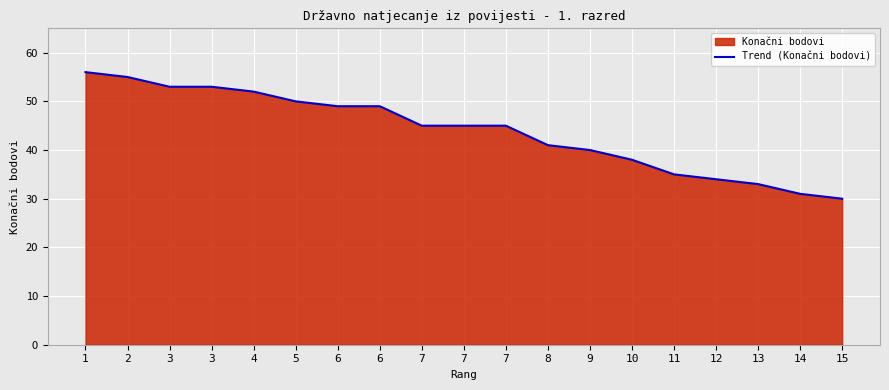

What is the difference between the maximum and minimum values?

26